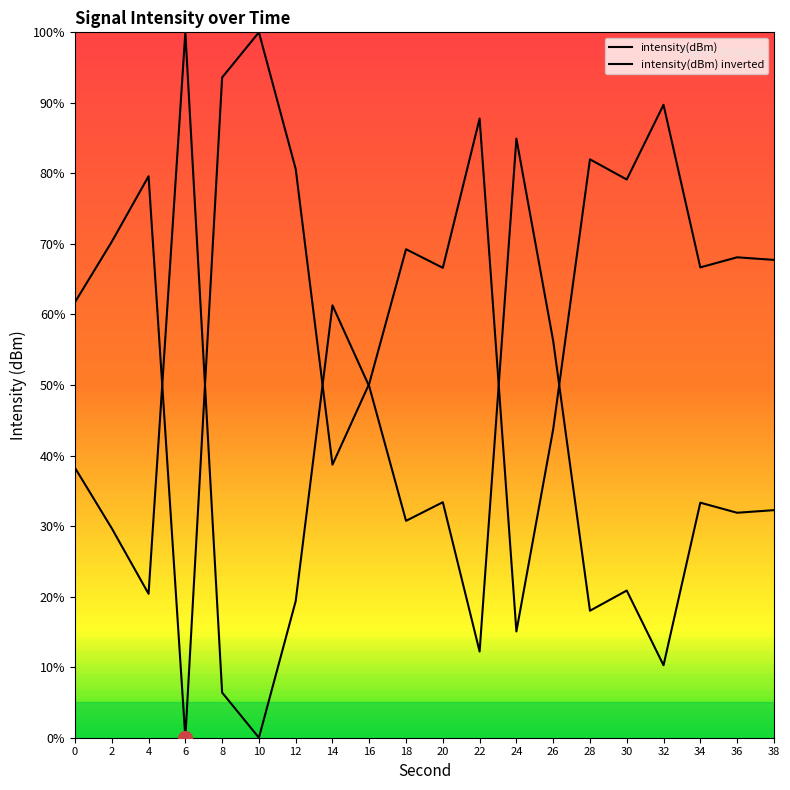

At which label is the value closest to 50?

16